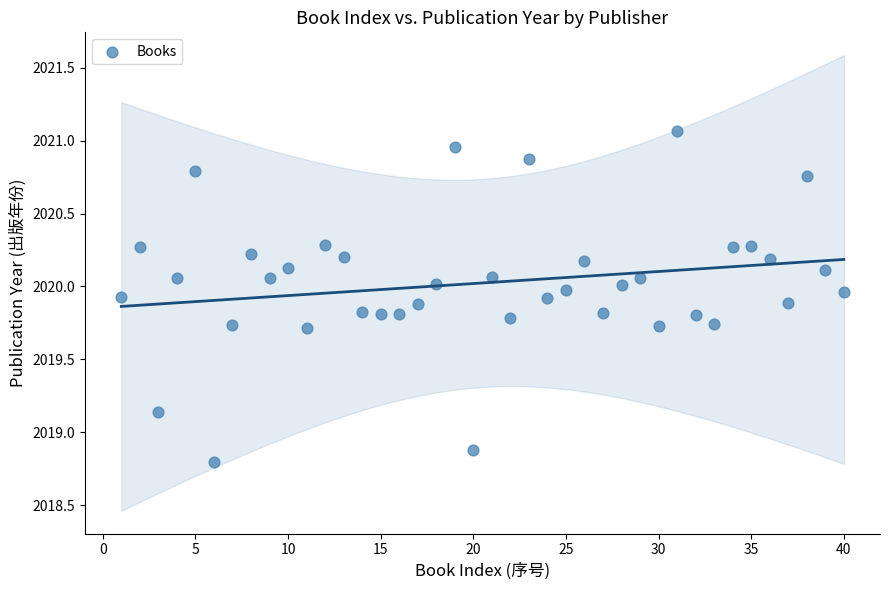

What is the range of Y values (max minus min)?

2.3